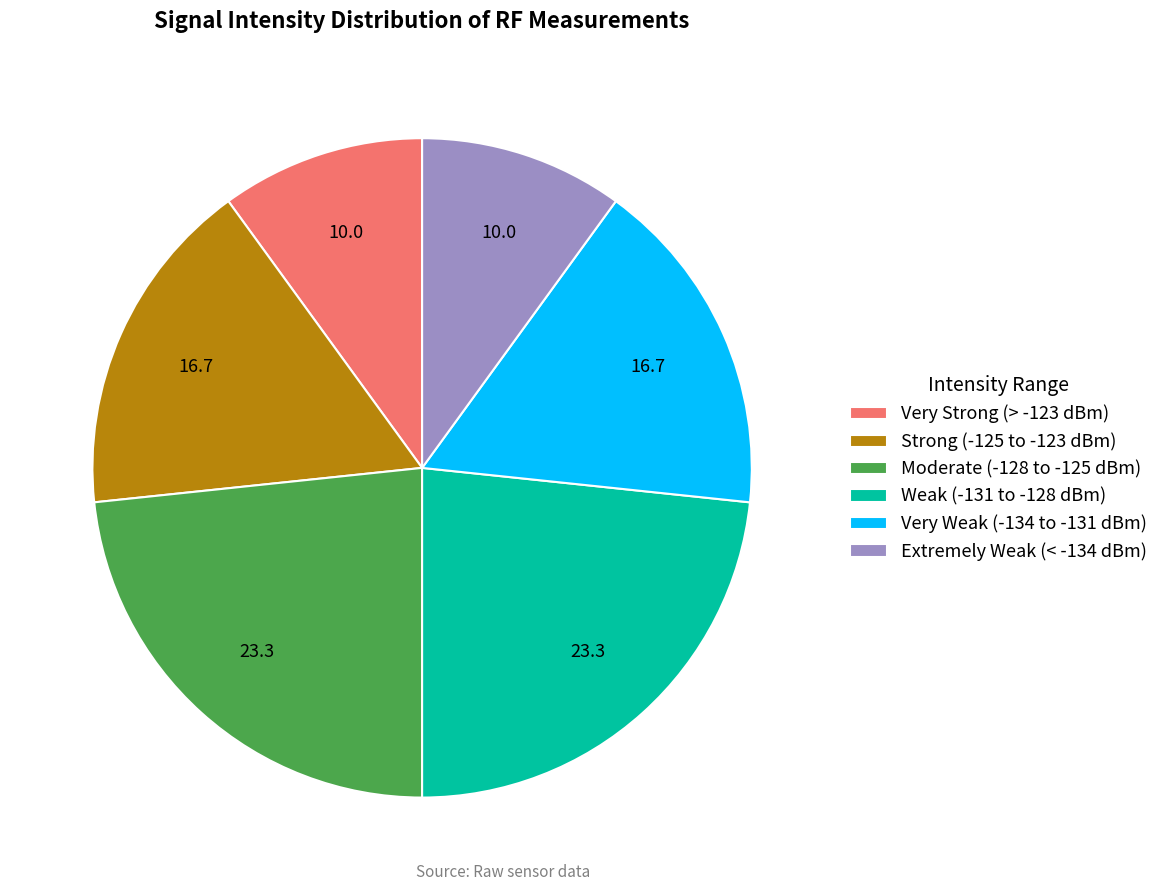

Approximately how many times larger is the value at Strong (-125 to -123 dBm) compared to Moderate (-128 to -125 dBm)?

0.7